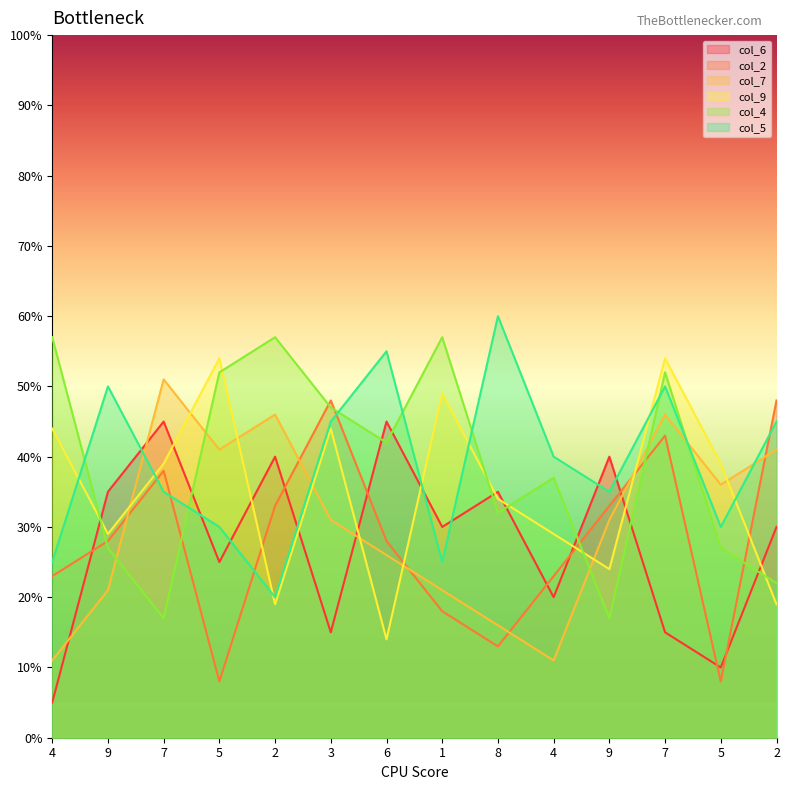

What is the label of the 7th point from the left?

6